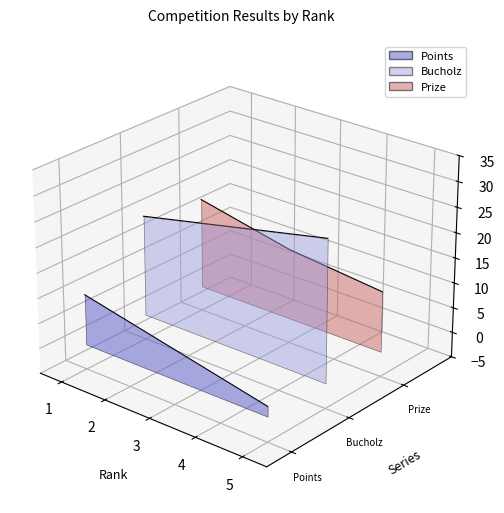

True or false: Points and Prize cross at least once.

False